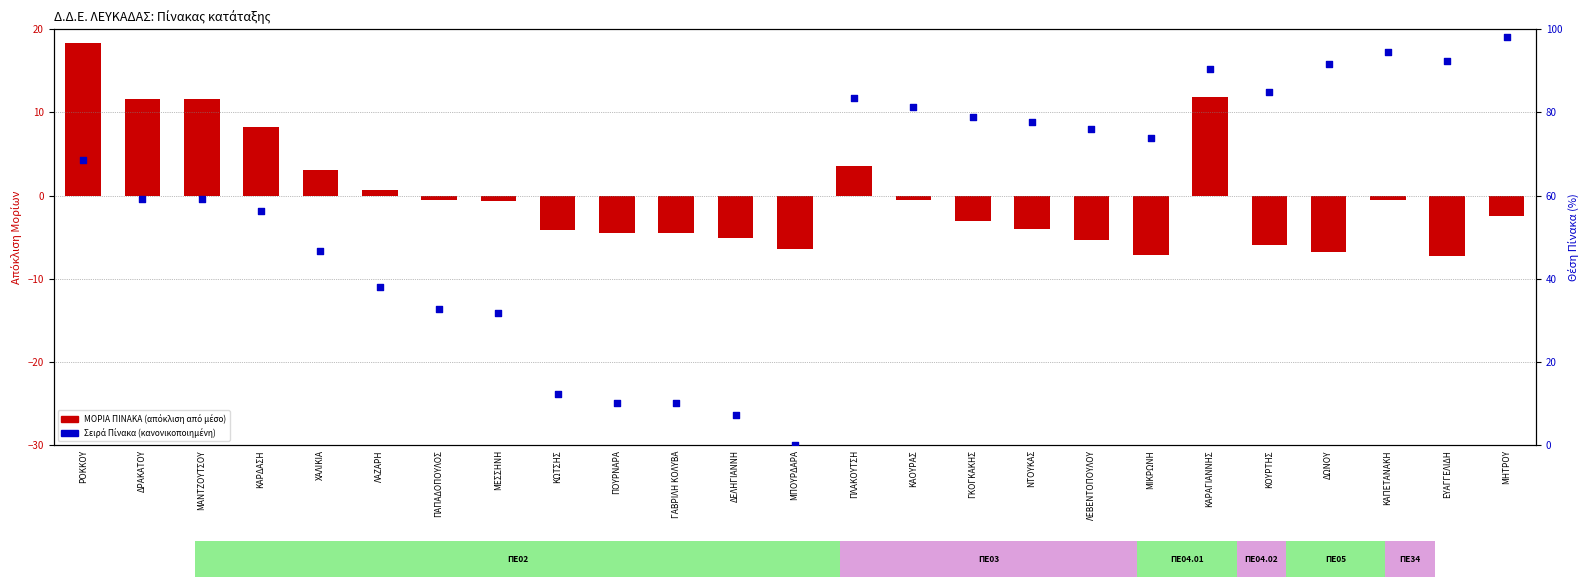

Which series reaches the maximum Y coordinate?

Σειρά Πίνακα (κανονικοποιημένη)